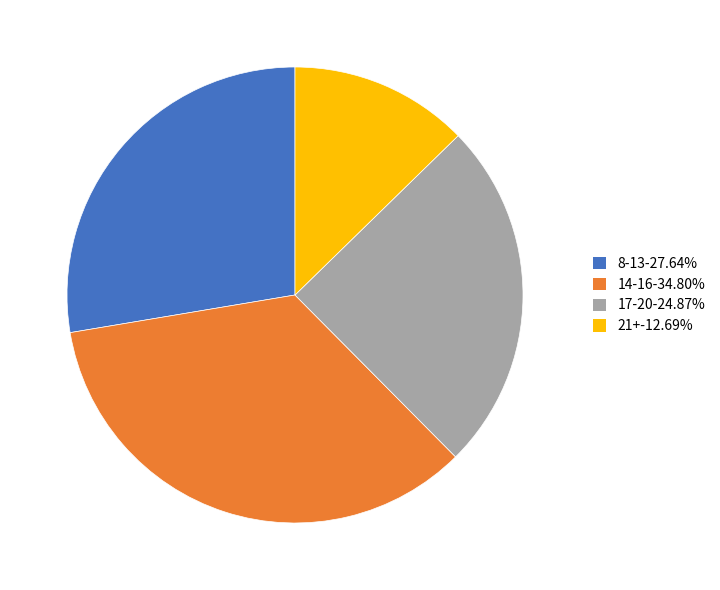

Is the sum of 21+-12.69% and 14-16-34.80% greater than half?

No